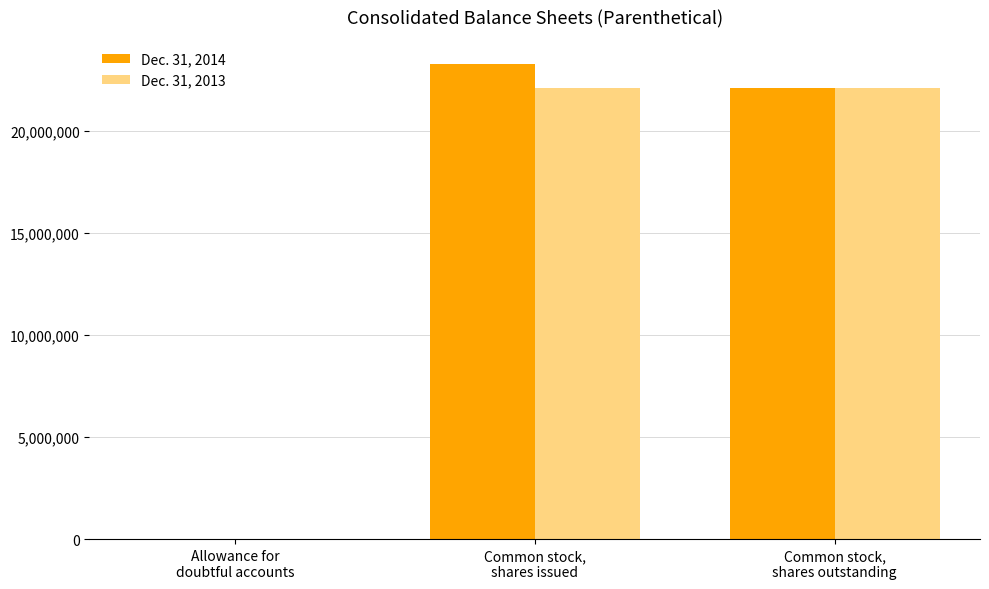

How many values in Dec. 31, 2013 are above zero?

2